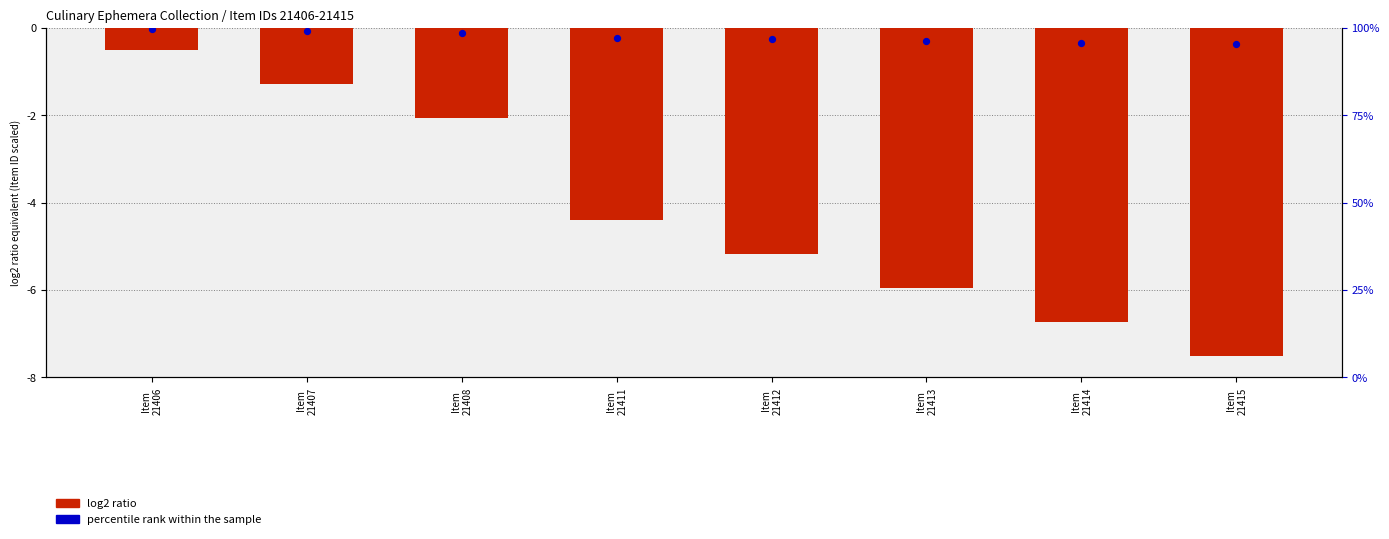

Which series contains the lowest Y value?

log2 ratio